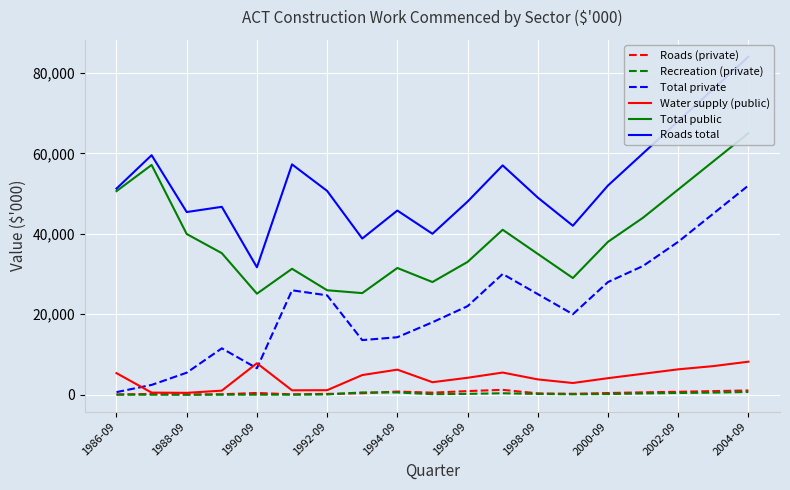

What is the difference between the Recreation (private) values at 1996-09 and 2002-09?

220